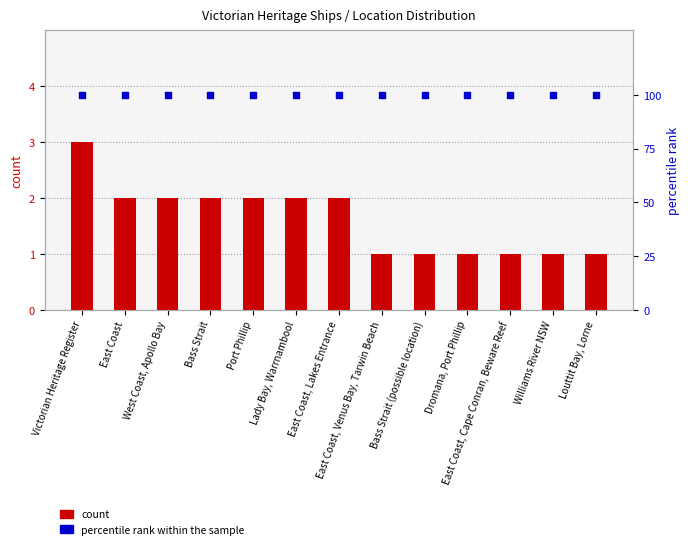

Which series reaches the minimum Y coordinate?

count